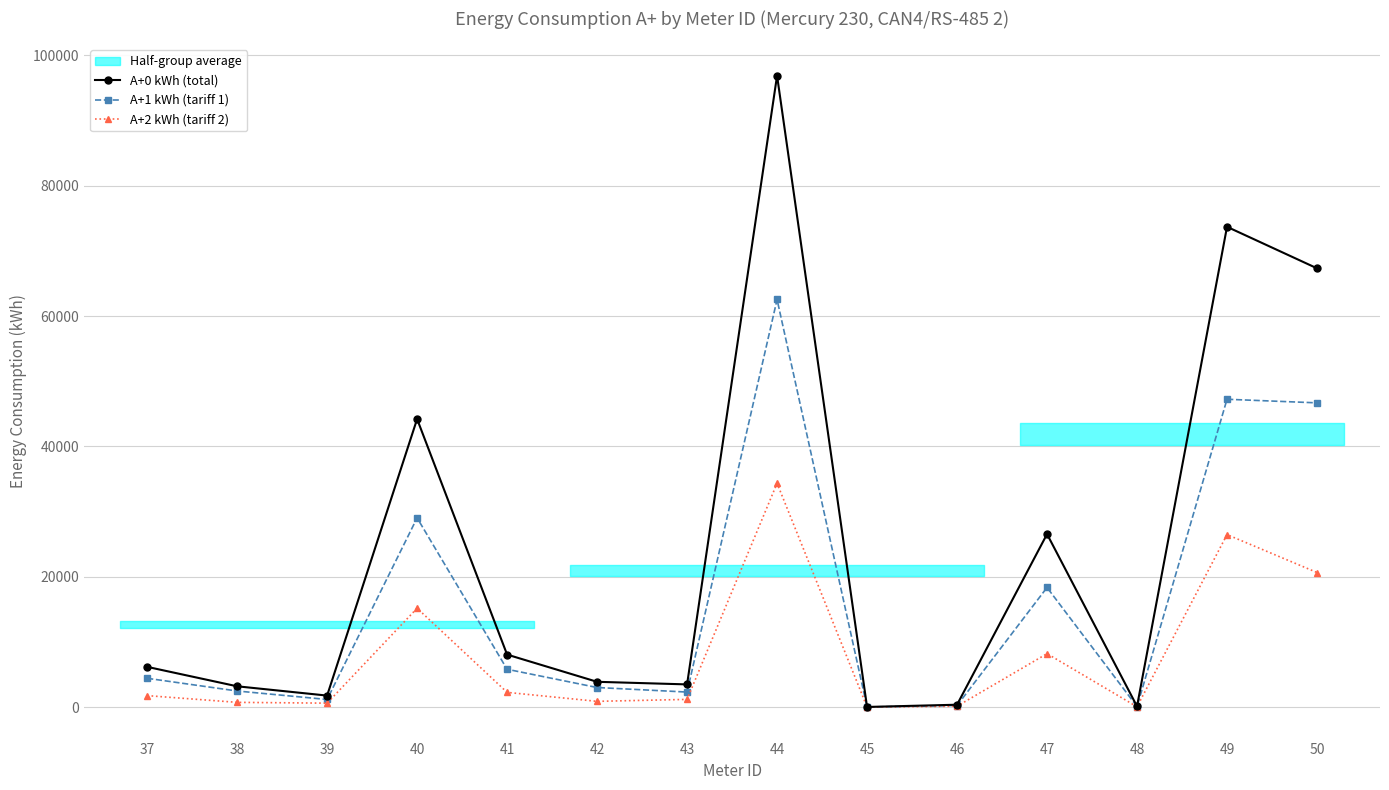

Which has a higher value, 38 or 46?

38